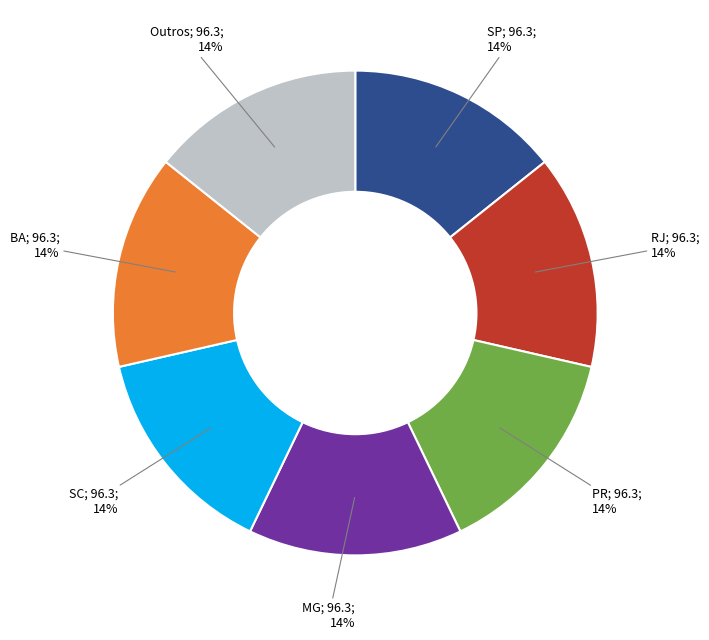

To the nearest percent, what is the average slice percentage?

14%